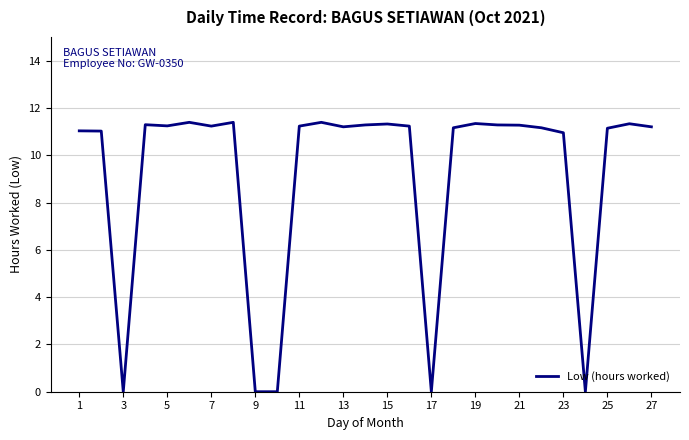

What is the greatest value displayed?

11.4